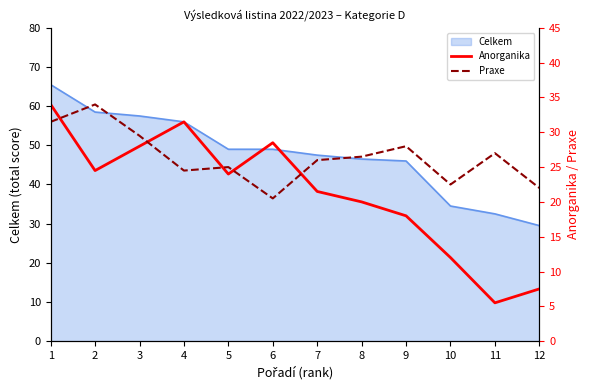

What is the difference between the Praxe values at 5 and 7?

1.0